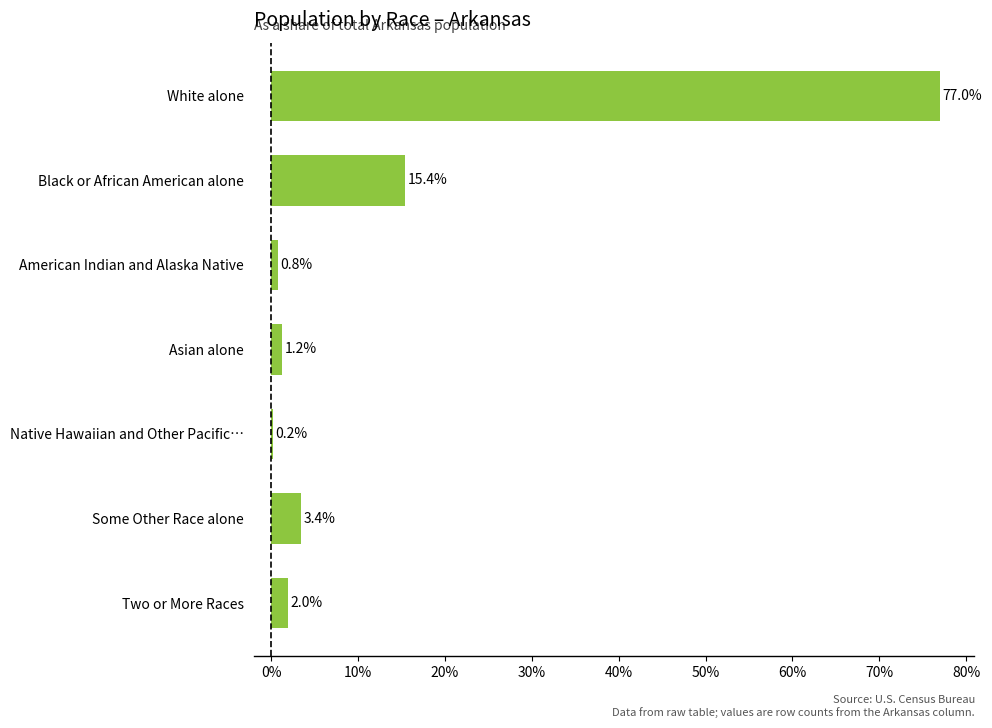

At which category does the chart reach its peak across all series?

White alone